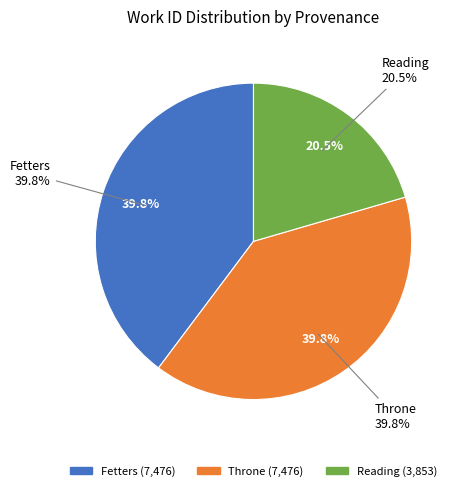

What is the change in value from Fetters to Reading?

-3623